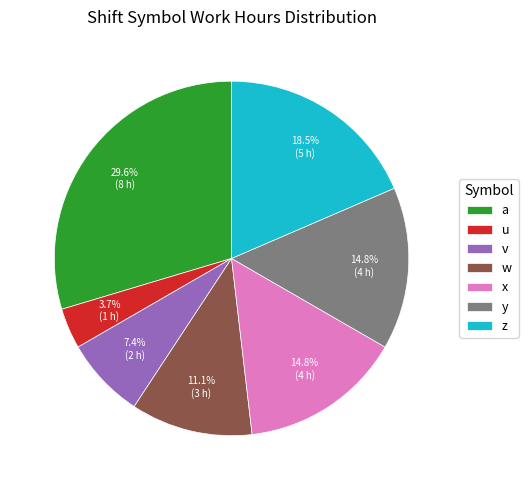

Which slice is the smallest?

u